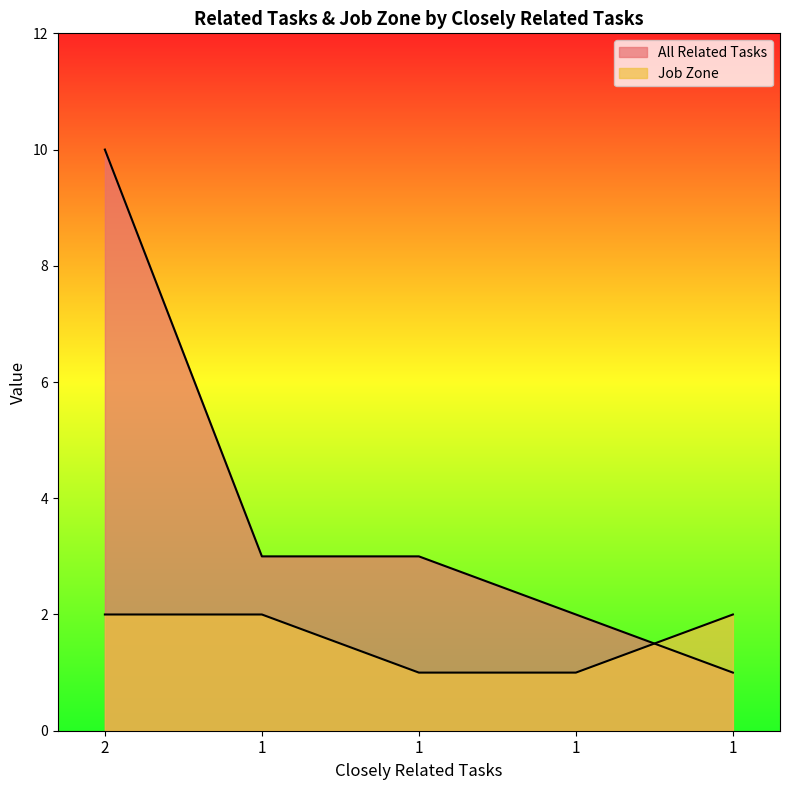

Reading right to left, transcribe all the data shown in this chart.

All Related Tasks: 1	2	3	3	10
Job Zone: 2	1	1	2	2